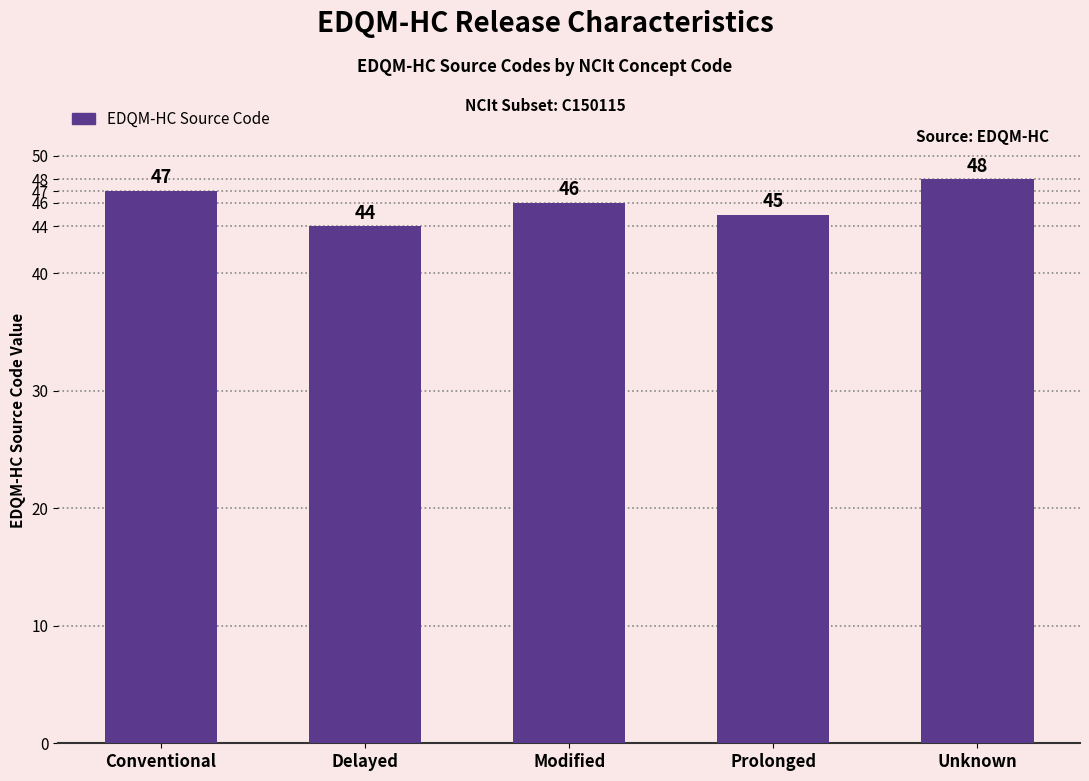

What is the difference between the second highest and minimum values?

3